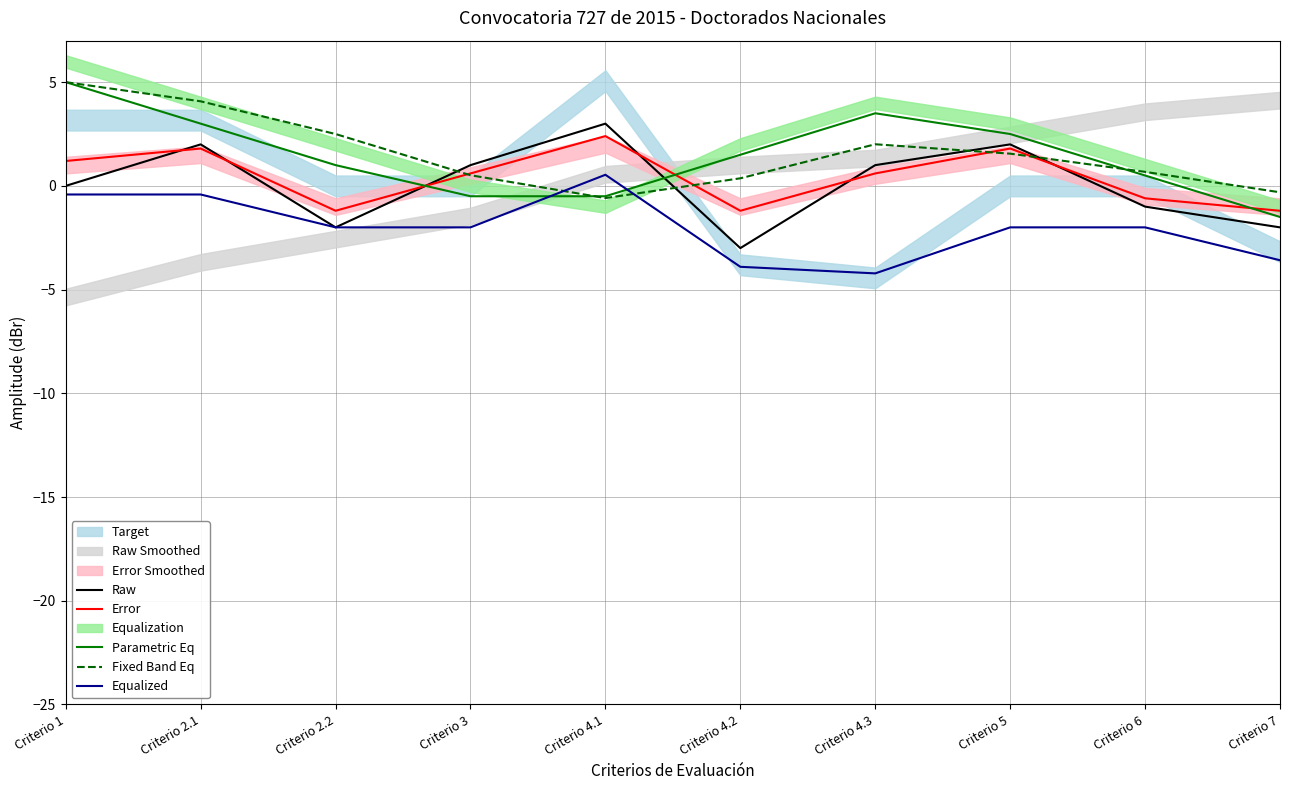

Which series has the largest range (max minus min)?

Parametric Eq